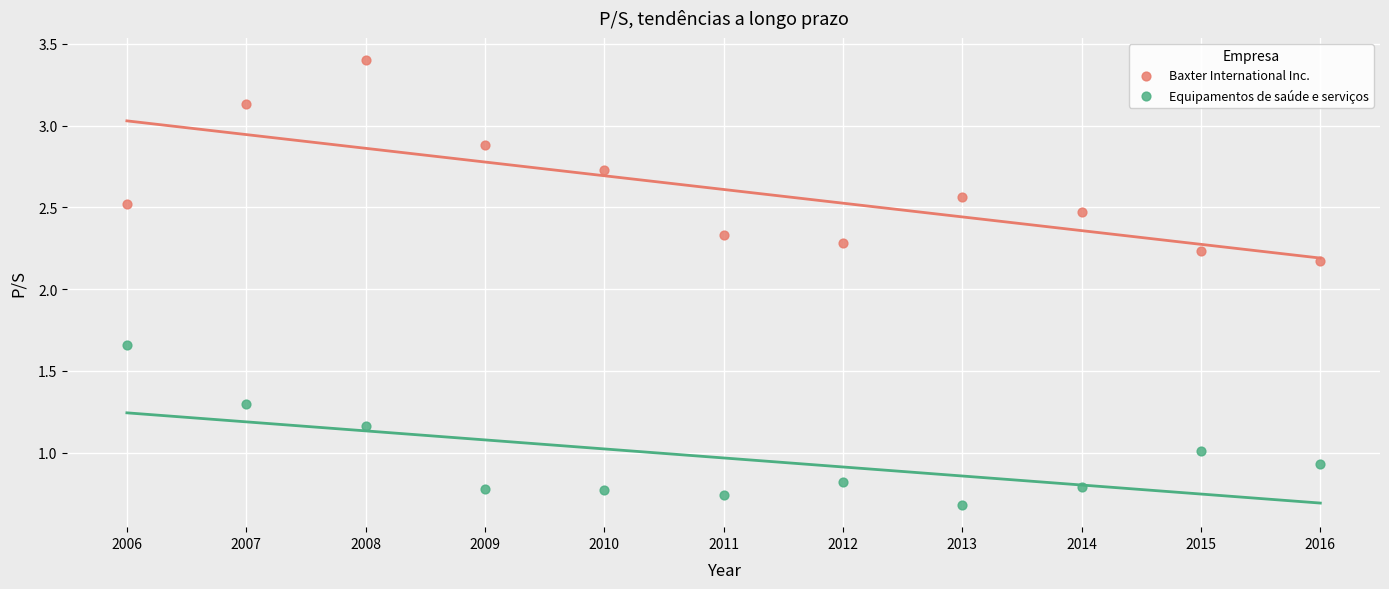

Which series contains the lowest Y value?

Equipamentos de saúde e serviços